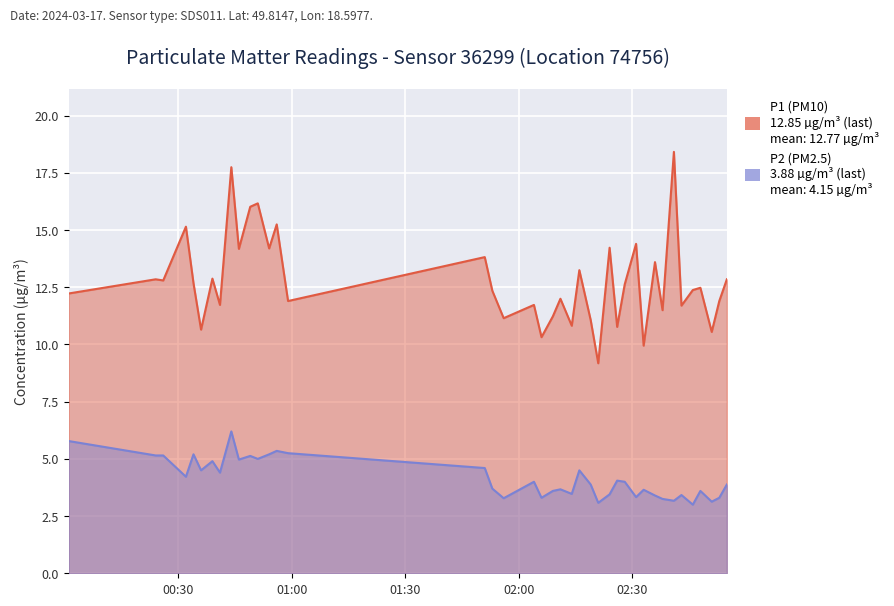

How many series are shown in this chart?

2